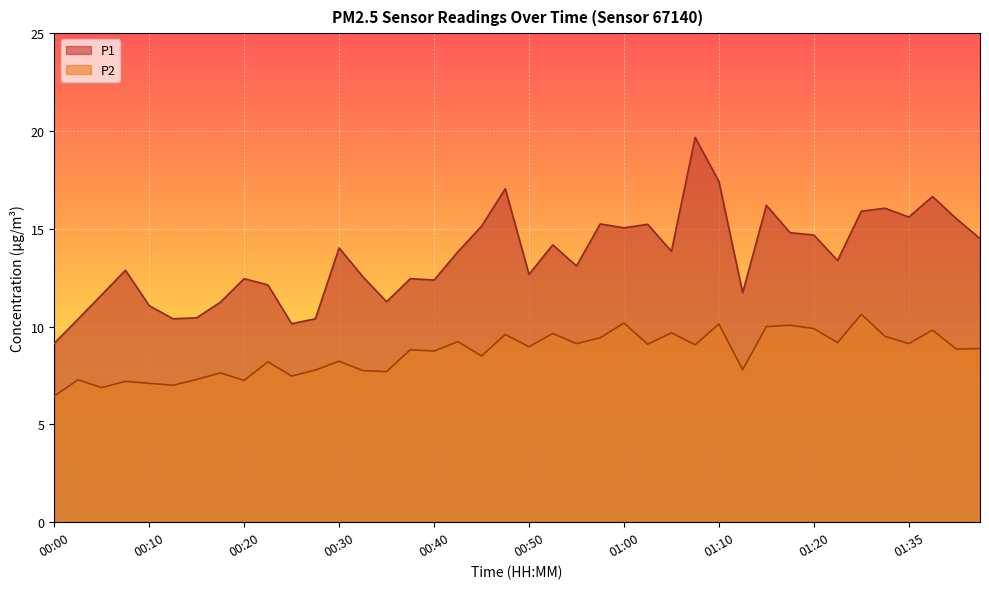

At which category does the chart reach its minimum across all series?

00:00